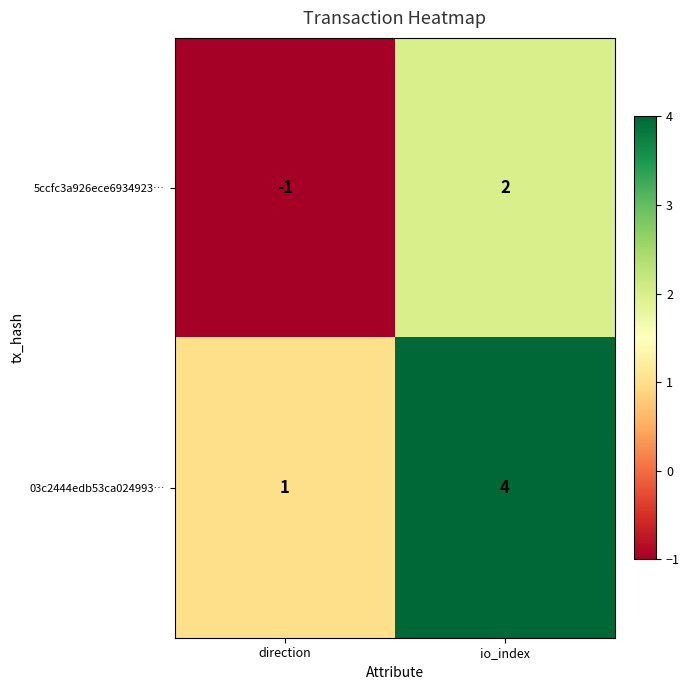

Which series has the largest total across all categories?

03c2444edb53ca024993…